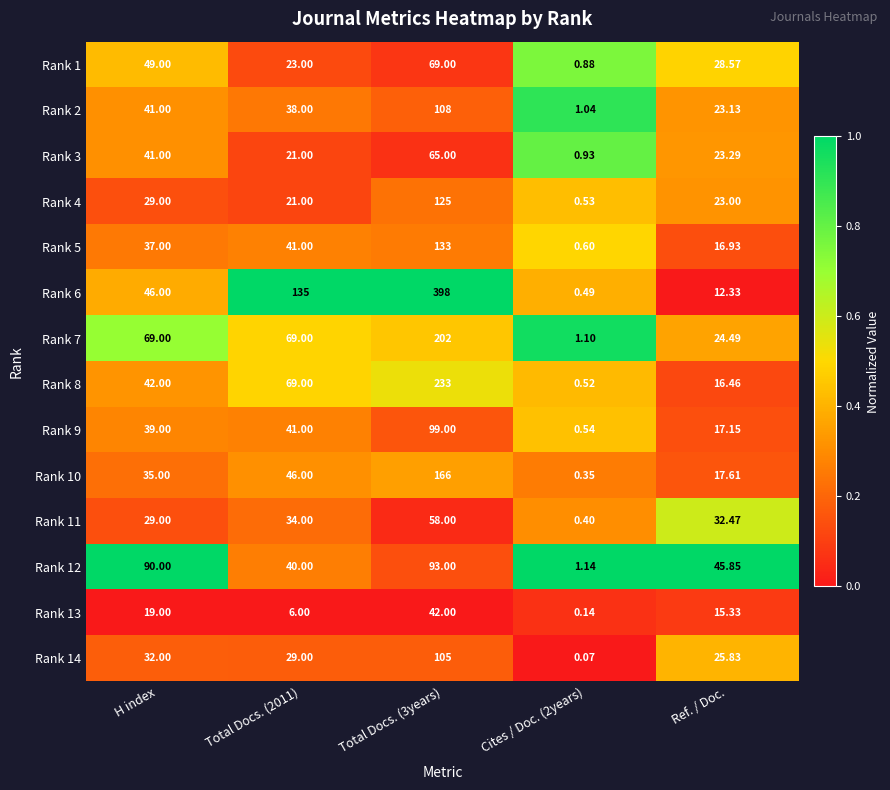

At which label does Rank 4 first exceed 23?

H index